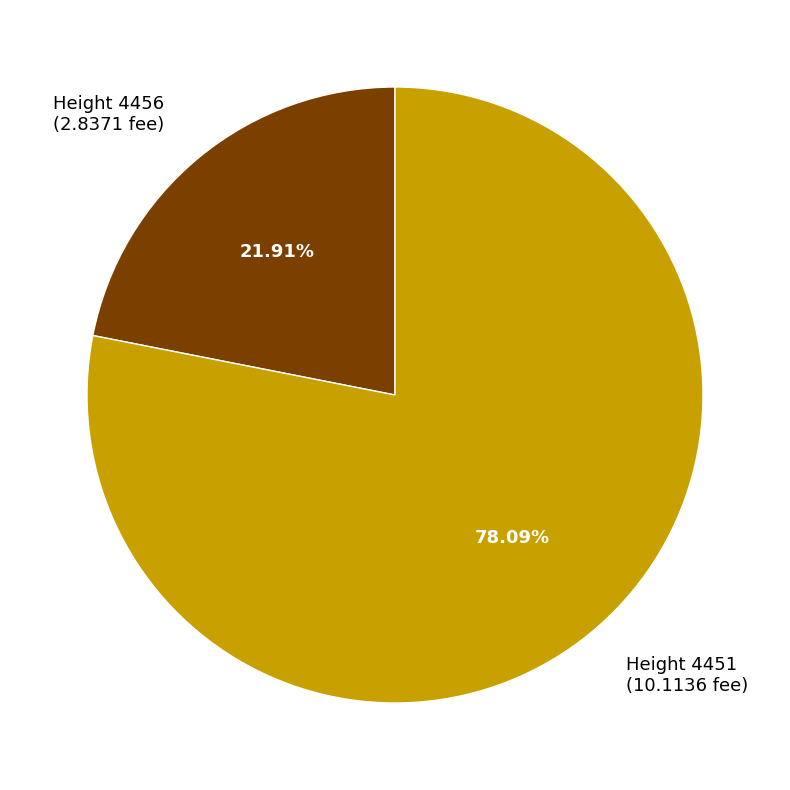

Do Height 4456 (2.8371 fee) and Height 4451 (10.1136 fee) together represent more than half of the pie?

Yes